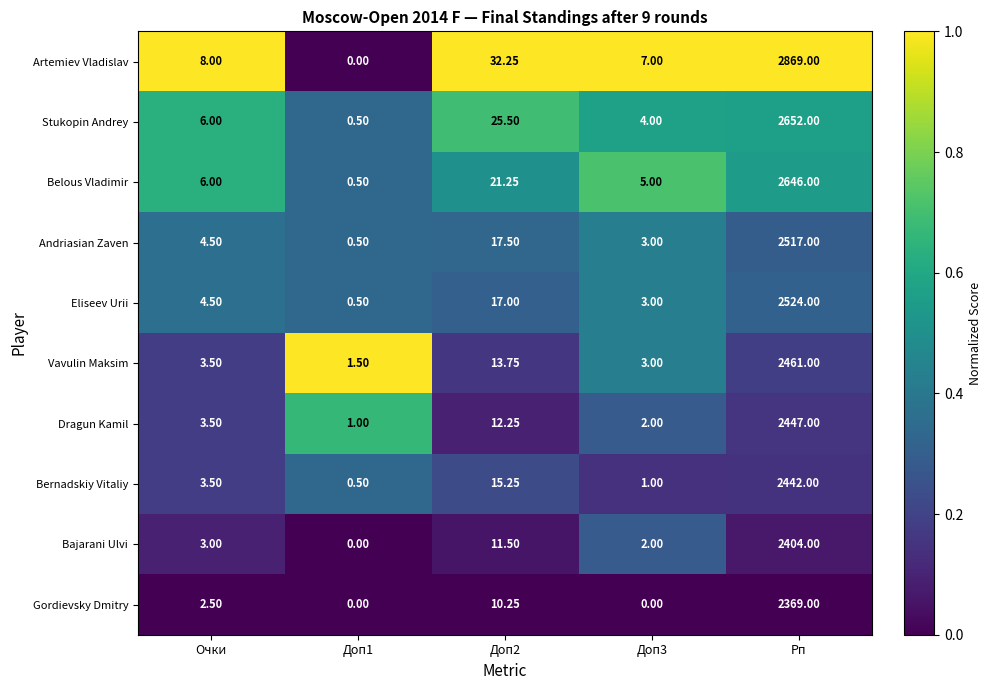

Between Доп1 and Доп2, which series saw the biggest shift?

Artemiev Vladislav